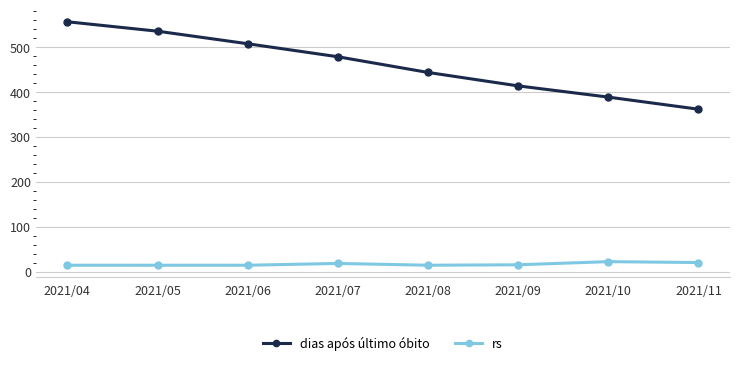

What is the total value across all series at 2021/04?

571